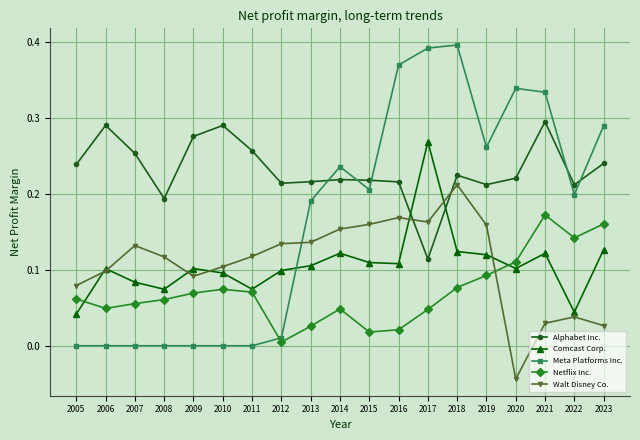

True or false: Netflix Inc. and Alphabet Inc. intersect in this chart.

False